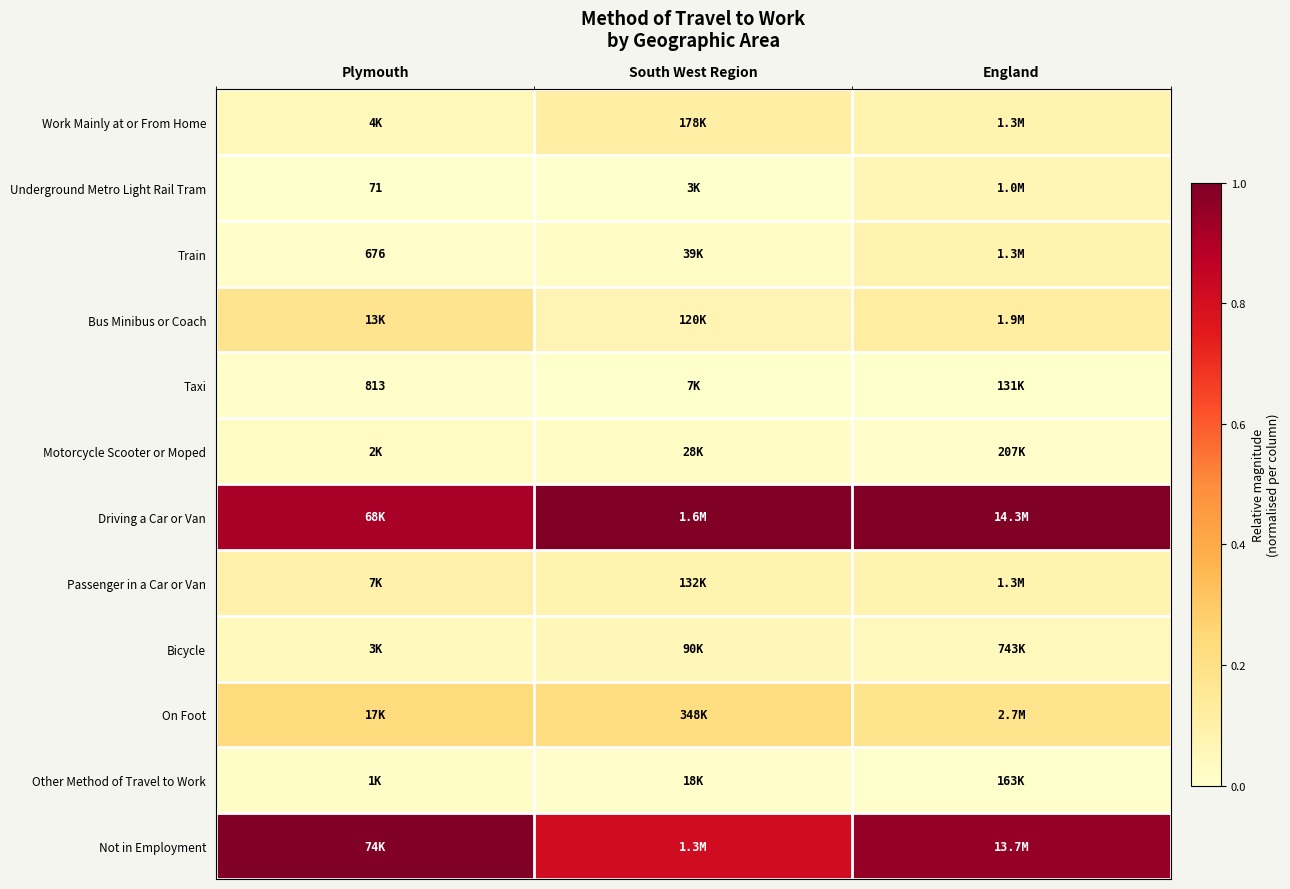

Is the value of Other Method of Travel to Work at South West Region greater than the value of Bus Minibus or Coach at South West Region?

No